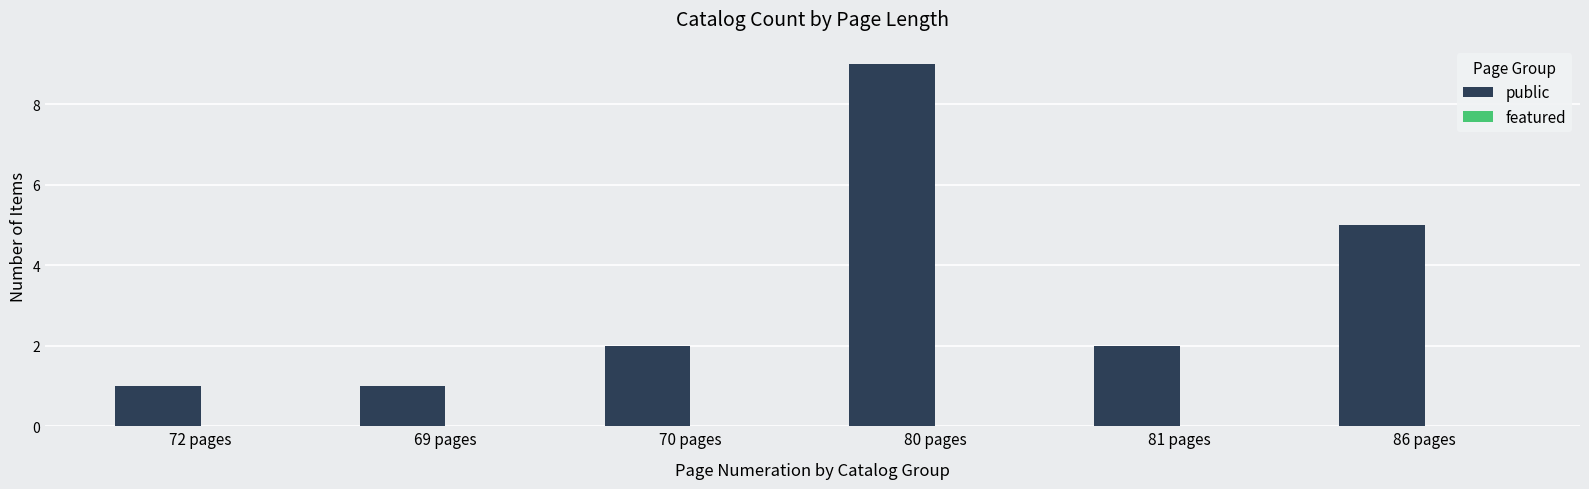

What is the maximum value shown in the chart?

9